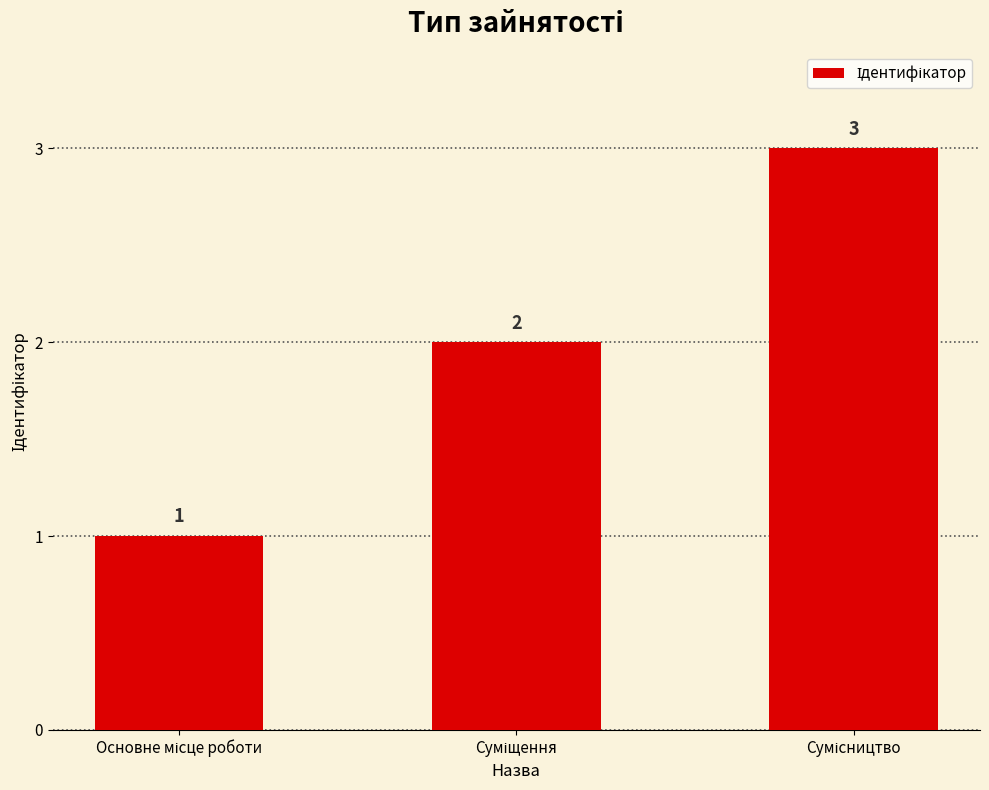

What is the value of the 2nd bar from the left?

2